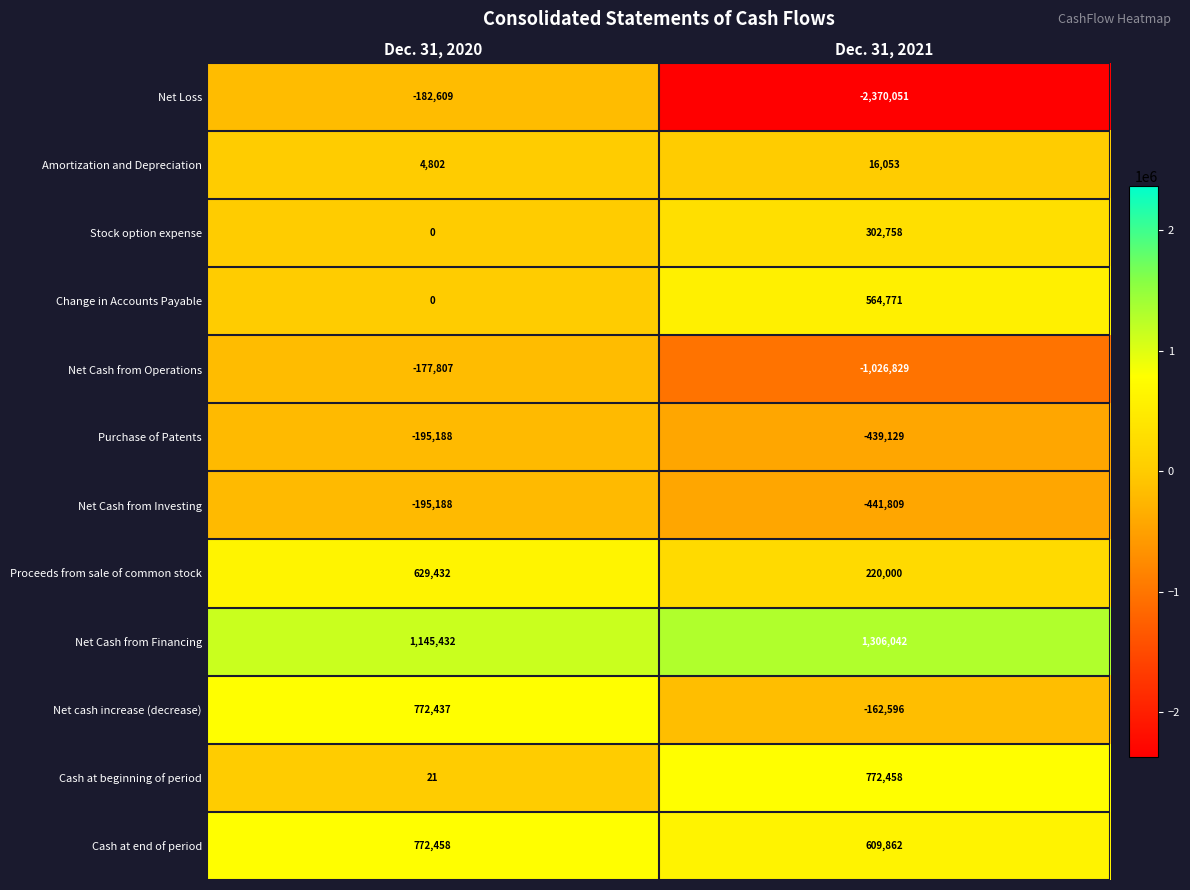

Rank the series at Dec. 31, 2021 from lowest to highest value.

Net Loss, Net Cash from Operations, Net Cash from Investing, Purchase of Patents, Net cash increase (decrease), Amortization and Depreciation, Proceeds from sale of common stock, Stock option expense, Change in Accounts Payable, Cash at end of period, Cash at beginning of period, Net Cash from Financing